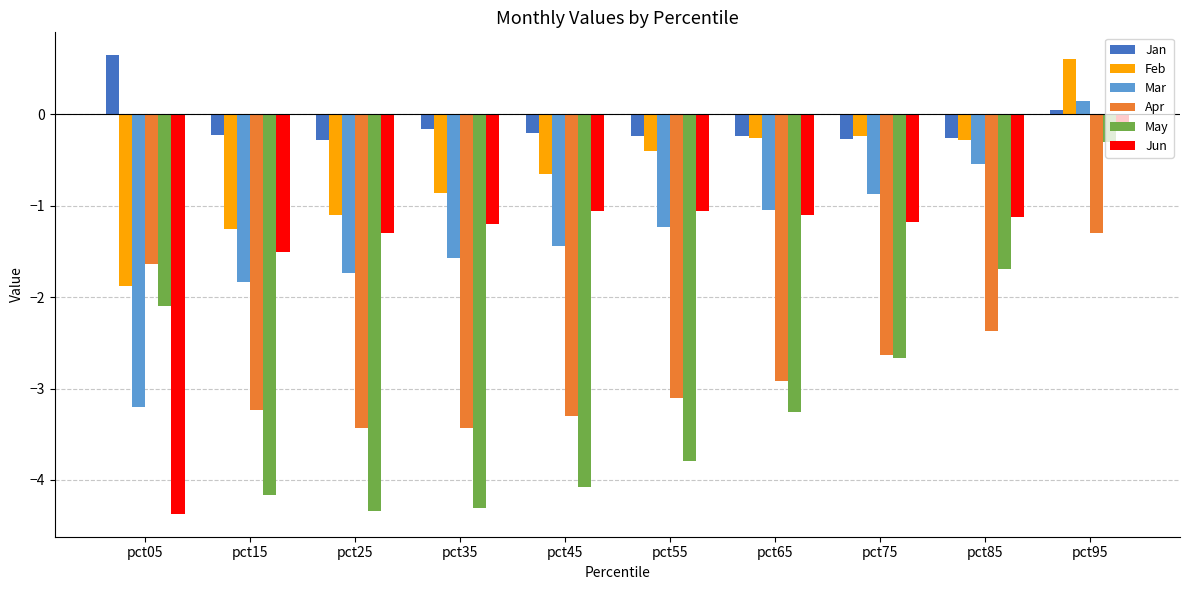

How many distinct data groups are displayed?

6